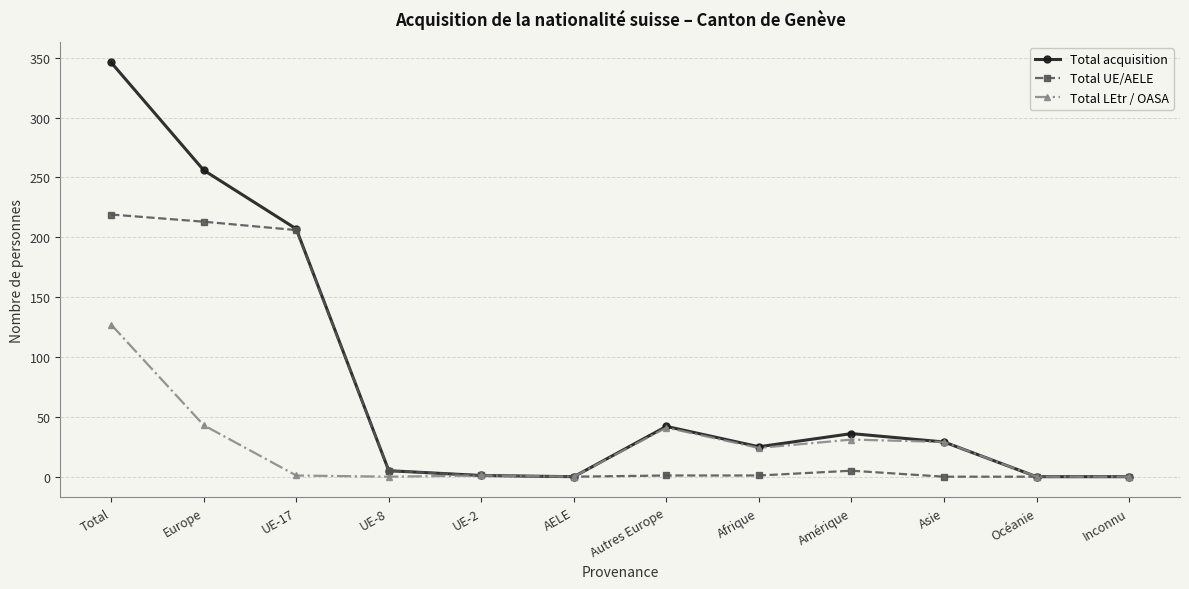

What is the spread (max minus min) of values at Asie?

29